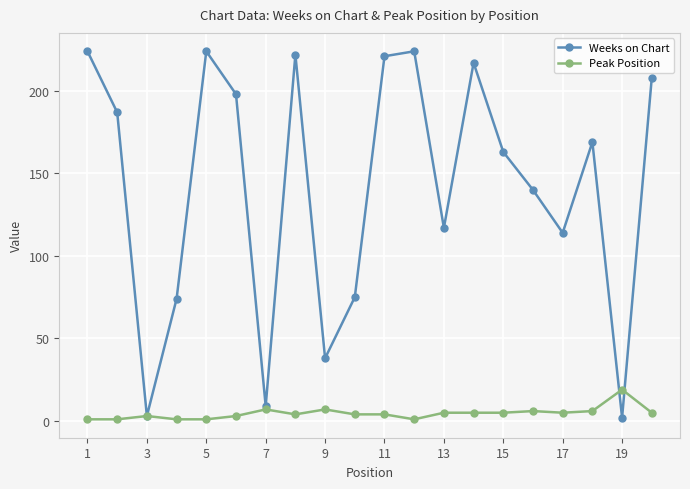

How many values in the Peak Position series are below 5?

10